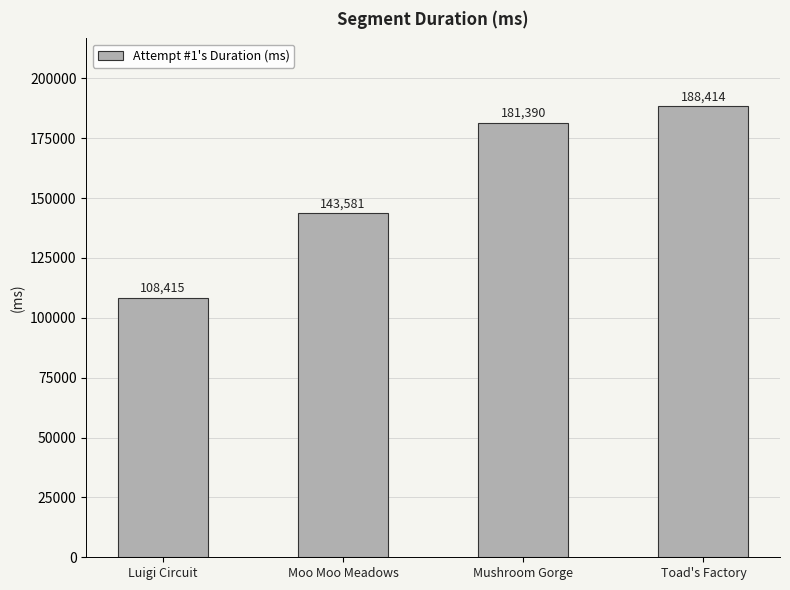

What is the sum of all values?

621800